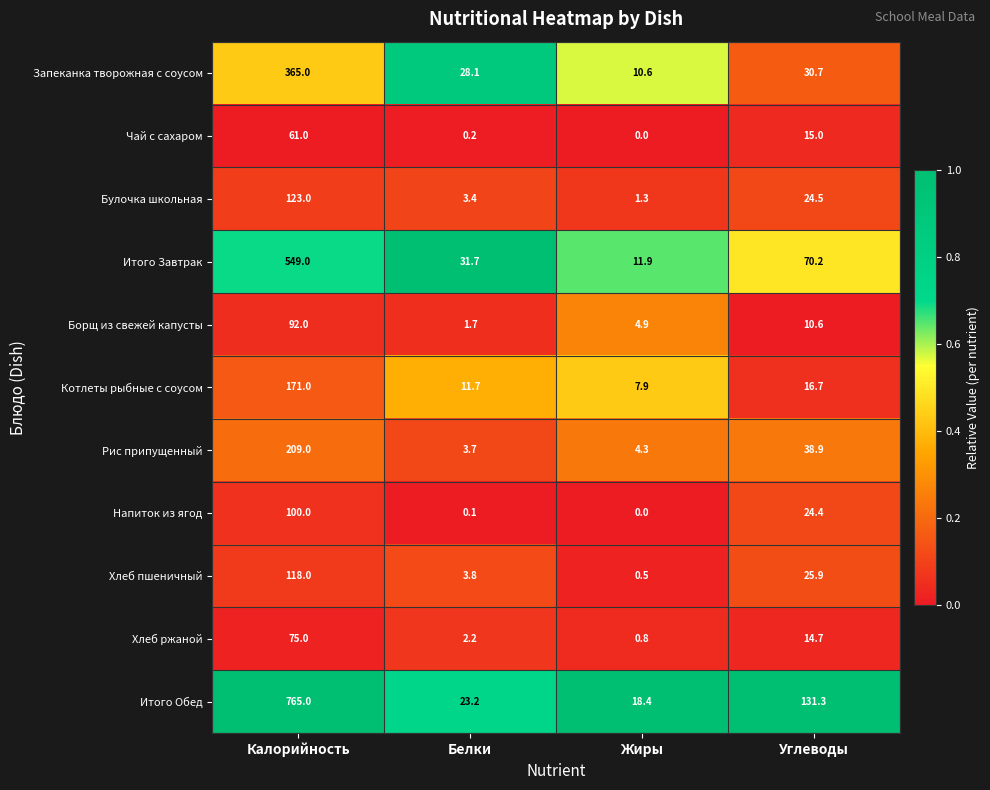

Where is Запеканка творожная с соусом nearest to the value 187?

Углеводы